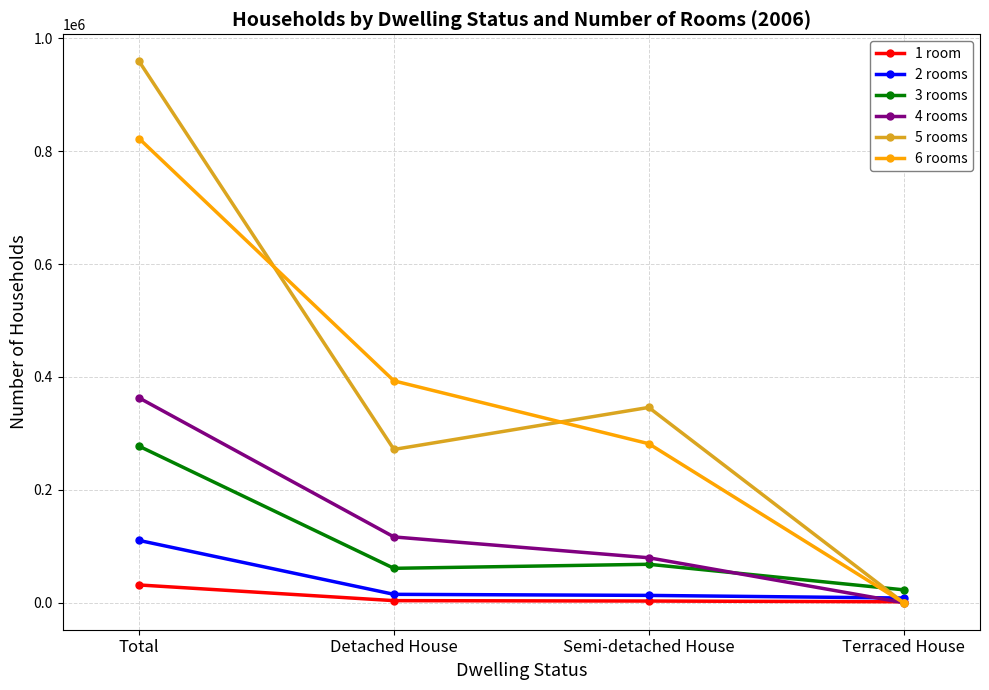

Between which two adjacent categories do 1 room and 6 rooms first intersect?

Semi-detached House and Terraced House